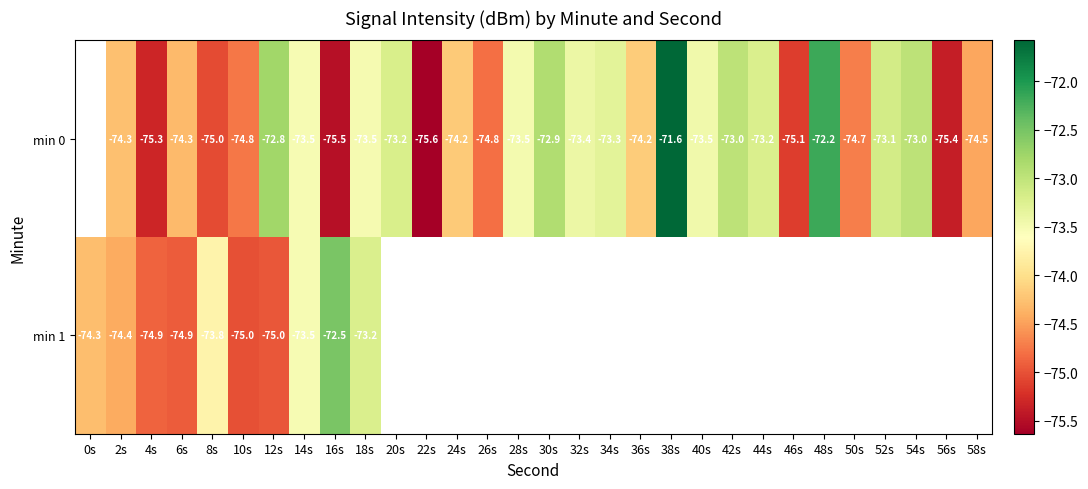

True or false: min 0 has a value of -74.3 at 2s.

True